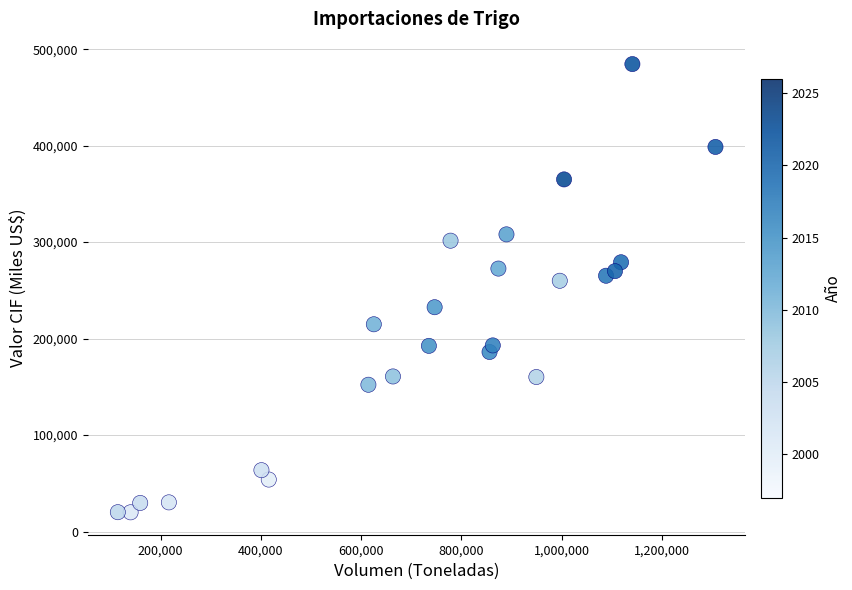

What is the range of Y values (max minus min)?

464643.0